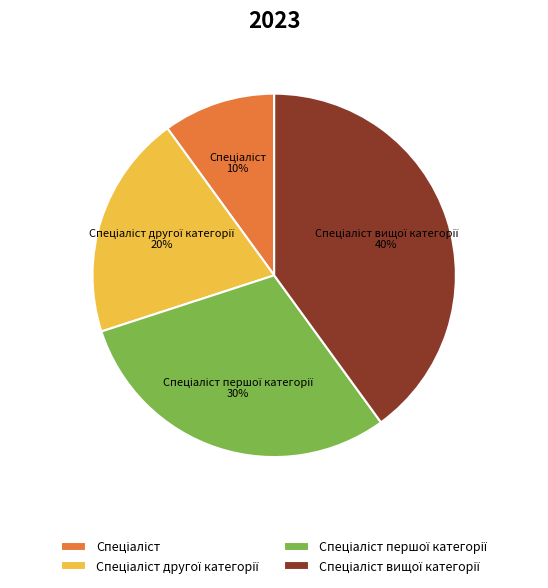

To the nearest percent, what is the average slice percentage?

25%